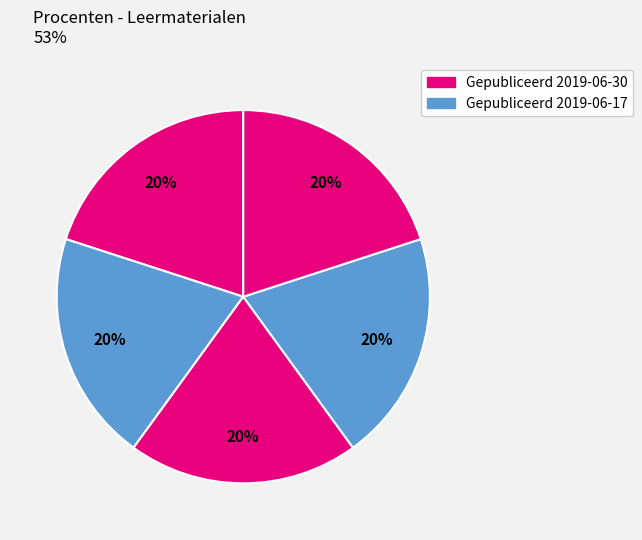

How many slices are in this pie chart?

5